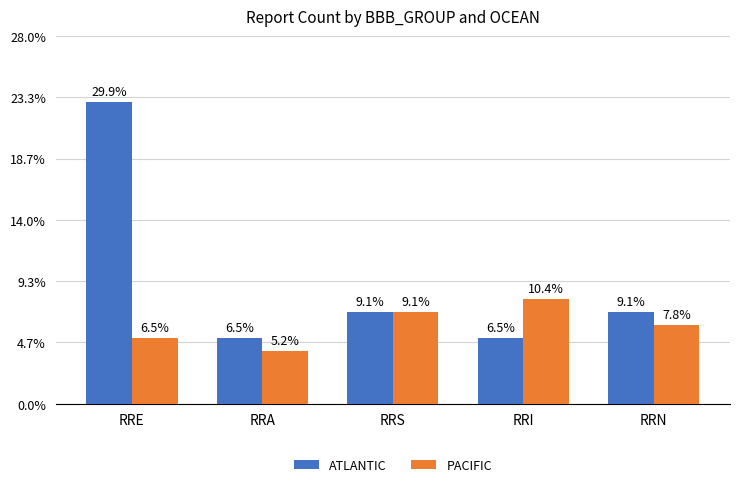

Does the chart contain any negative values?

No